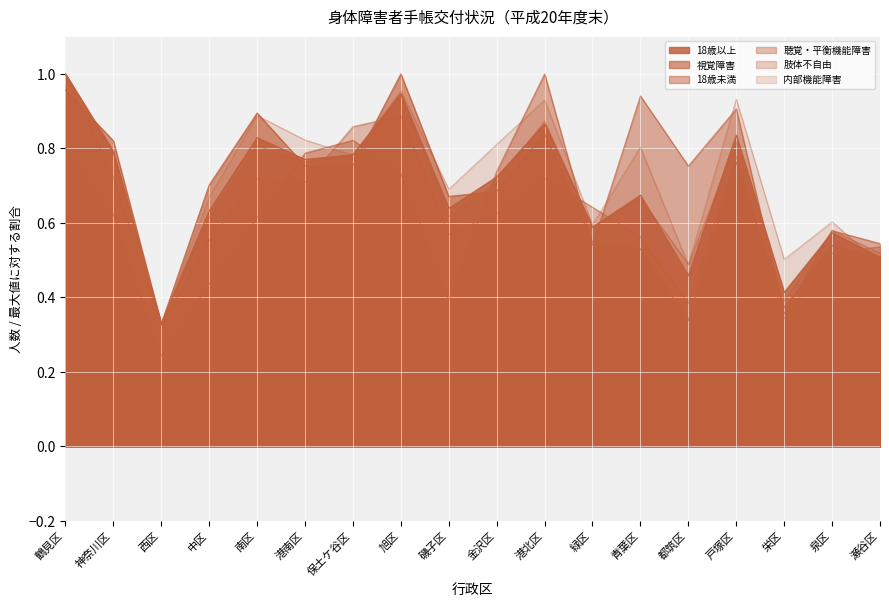

Reading left to right, what are all the values shown in this chart?

18歳以上: 鶴見区=1.0	神奈川区=0.8	西区=0.3	中区=0.6	南区=0.8	港南区=0.8	保土ケ谷区=0.8	旭区=0.9	磯子区=0.6	金沢区=0.7	港北区=0.9	緑区=0.6	青葉区=0.7	都筑区=0.5	戸塚区=0.8	栄区=0.4	泉区=0.6	瀬谷区=0.5
視覚障害: 鶴見区=1.0	神奈川区=0.8	西区=0.3	中区=0.7	南区=0.9	港南区=0.8	保土ケ谷区=0.8	旭区=1.0	磯子区=0.7	金沢区=0.7	港北区=0.8	緑区=0.5	青葉区=0.5	都筑区=0.3	戸塚区=0.8	栄区=0.4	泉区=0.5	瀬谷区=0.5
18歳未満: 鶴見区=0.8	神奈川区=0.6	西区=0.2	中区=0.4	南区=0.6	港南区=0.8	保土ケ谷区=0.8	旭区=0.7	磯子区=0.4	金沢区=0.7	港北区=1.0	緑区=0.5	青葉区=0.9	都筑区=0.8	戸塚区=0.9	栄区=0.4	泉区=0.6	瀬谷区=0.5
聴覚・平衡機能障害: 鶴見区=1.0	神奈川区=0.7	西区=0.3	中区=0.6	南区=0.7	港南区=0.7	保土ケ谷区=0.9	旭区=0.9	磯子区=0.6	金沢区=0.6	港北区=0.7	緑区=0.6	青葉区=0.6	都筑区=0.4	戸塚区=0.8	栄区=0.3	泉区=0.5	瀬谷区=0.5
肢体不自由: 鶴見区=1.0	神奈川区=0.8	西区=0.3	中区=0.6	南区=0.8	港南区=0.8	保土ケ谷区=0.8	旭区=0.9	磯子区=0.6	金沢区=0.7	港北区=0.9	緑区=0.6	青葉区=0.7	都筑区=0.5	戸塚区=0.8	栄区=0.4	泉区=0.6	瀬谷区=0.5
内部機能障害: 鶴見区=1.0	神奈川区=0.8	西区=0.3	中区=0.7	南区=0.9	港南区=0.8	保土ケ谷区=0.8	旭区=1.0	磯子区=0.7	金沢区=0.8	港北区=0.9	緑区=0.6	青葉区=0.8	都筑区=0.5	戸塚区=0.9	栄区=0.5	泉区=0.6	瀬谷区=0.5